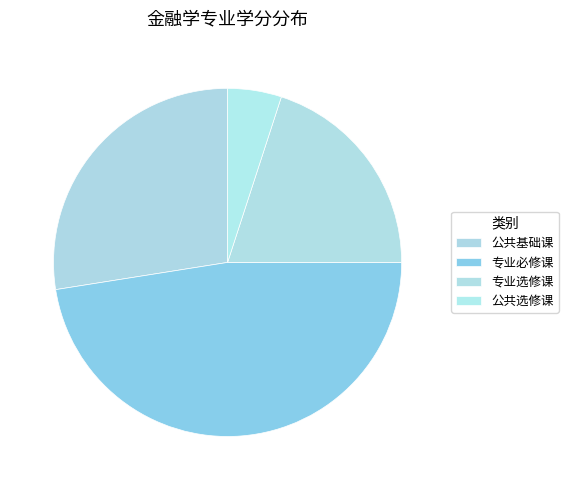

Is 公共选修课 the majority of the pie?

No